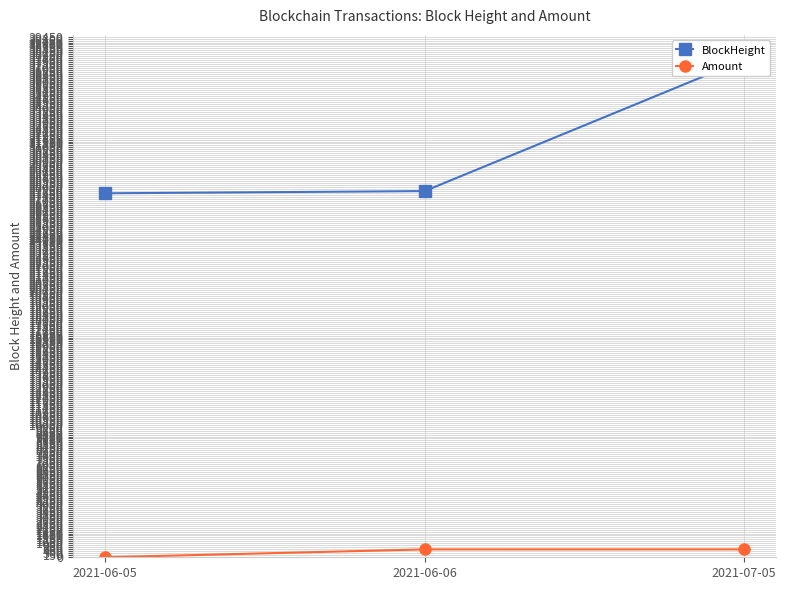

Which has a higher value, 2021-07-05 or 2021-06-06?

2021-07-05